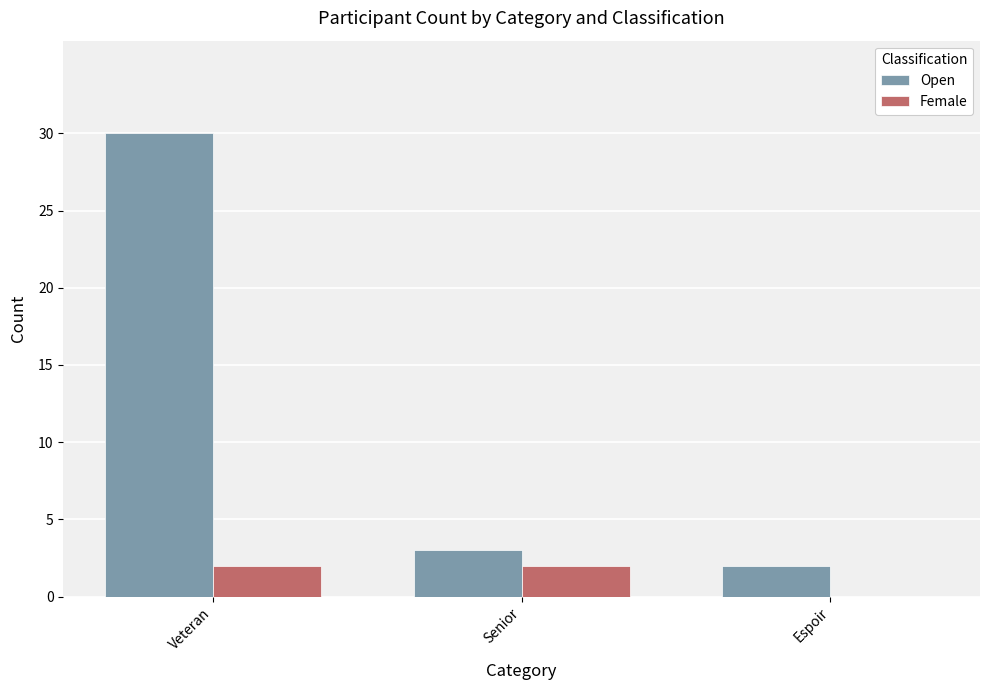

Is it true that Open equals 49 at Veteran?

False